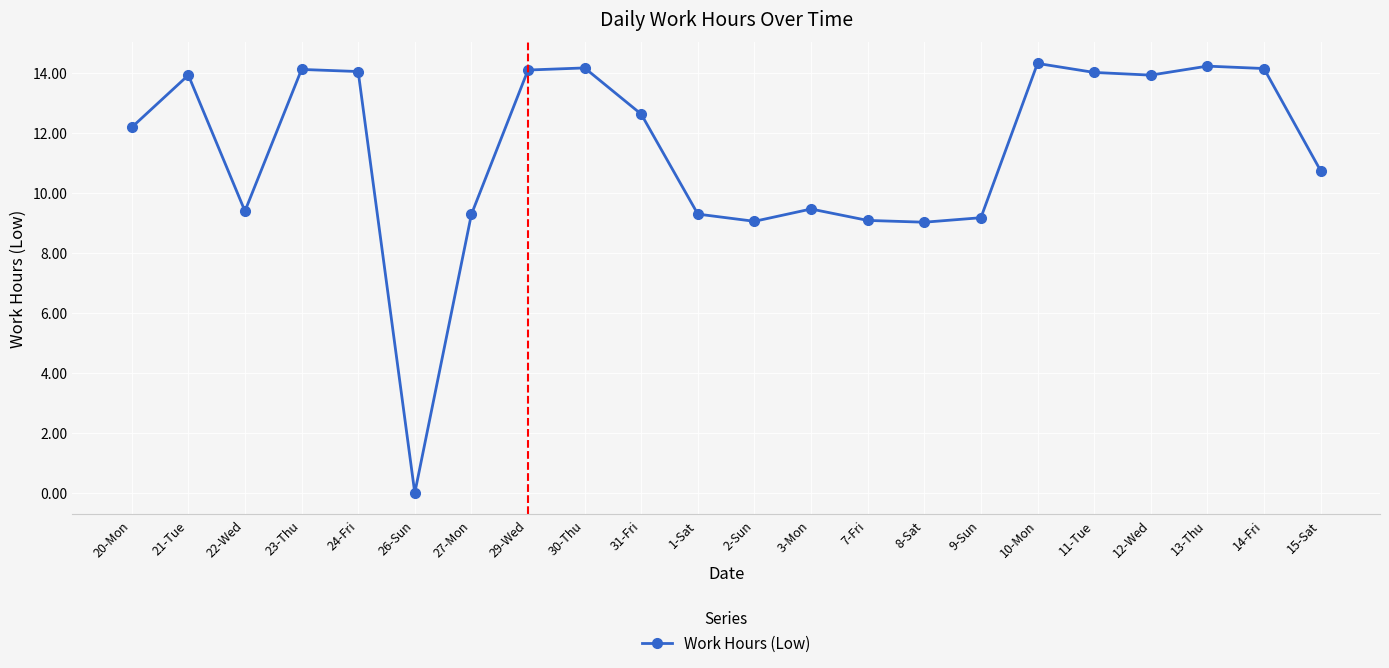

At which label does the data first exceed 12?

20-Mon